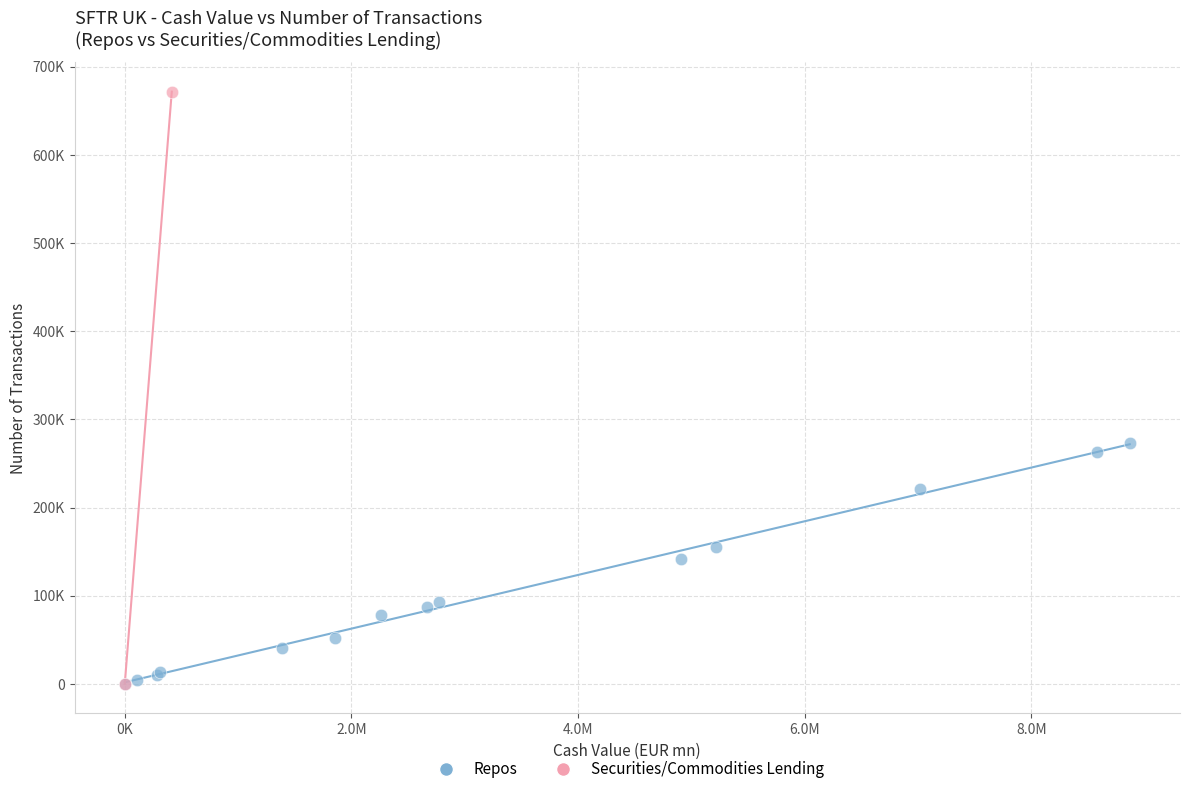

What are all the series names shown in the legend?

Repos, Securities/Commodities Lending